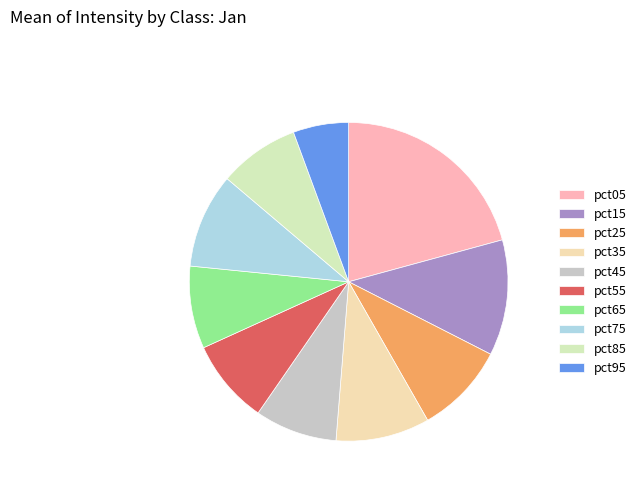

Is the sum of pct05 and pct35 greater than half?

No